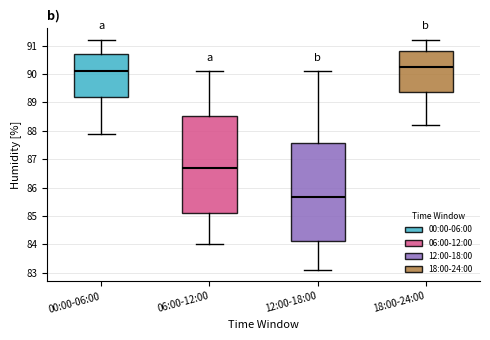

Reading left to right, read every box against the y-axis: the position of its median line, the range the box covers, and the ends of its whiskers. The values are not printed on the chart, so give them approximately, as read against the axis.

00:00-06:00: median 90.1, box 89.2 to 90.7, whiskers 87.9 to 91.2
06:00-12:00: median 86.7, box 85.1 to 88.5, whiskers 84.0 to 90.1
12:00-18:00: median 85.7, box 84.1 to 87.6, whiskers 83.1 to 90.1
18:00-24:00: median 90.3, box 89.4 to 90.8, whiskers 88.2 to 91.2